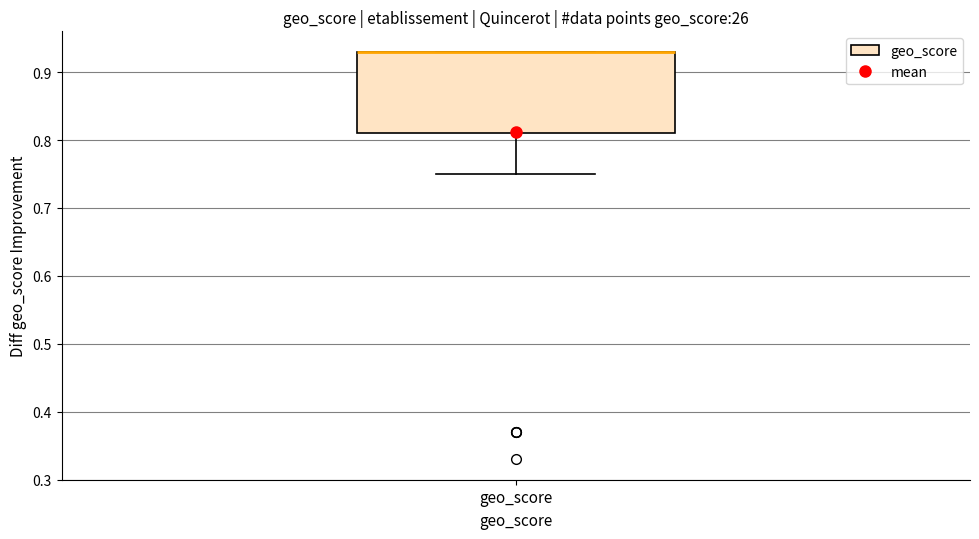

Transcribe this box plot: give where the median line is, the range the box spans, and where the two whiskers end, as read against the y-axis. The values are not printed on the chart, so give them approximately, as read against the axis.

median 0.93 (drawn on the box's upper edge), box 0.81 to 0.93, whiskers 0.75 to 0.93